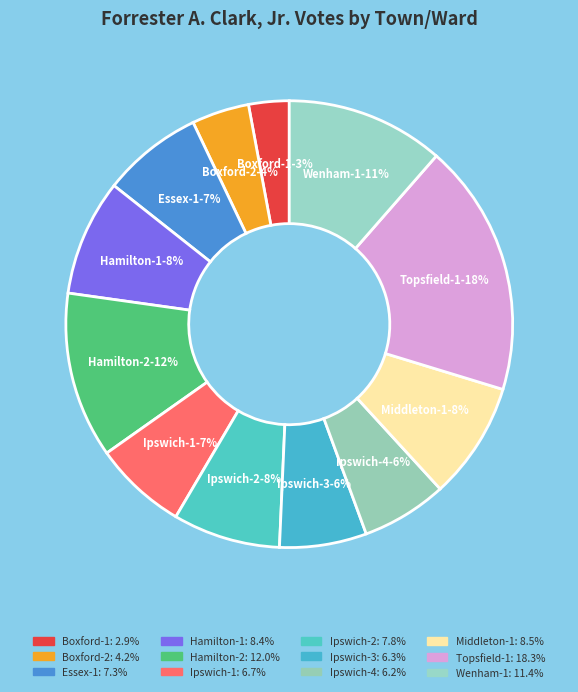

Rank the categories by value from highest to lowest.

Topsfield-1, Hamilton-2, Wenham-1, Middleton-1, Hamilton-1, Ipswich-2, Essex-1, Ipswich-1, Ipswich-3, Ipswich-4, Boxford-2, Boxford-1